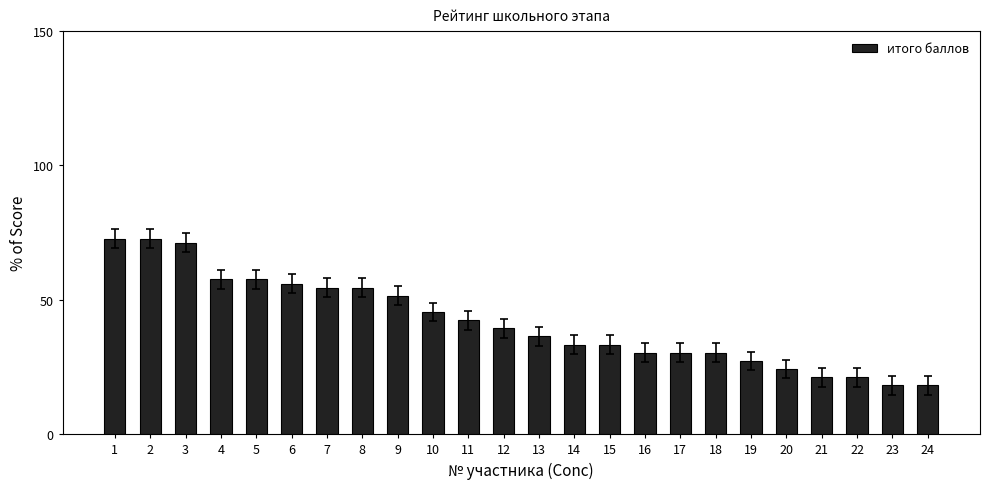

What is the value of the 8th bar from the left?

54.5